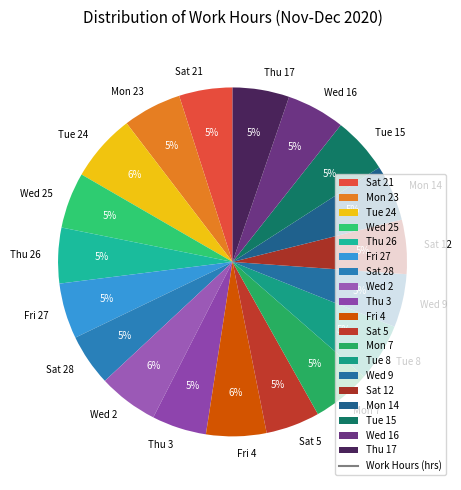

To the nearest percent, what portion does Sat 5 represent?

5%